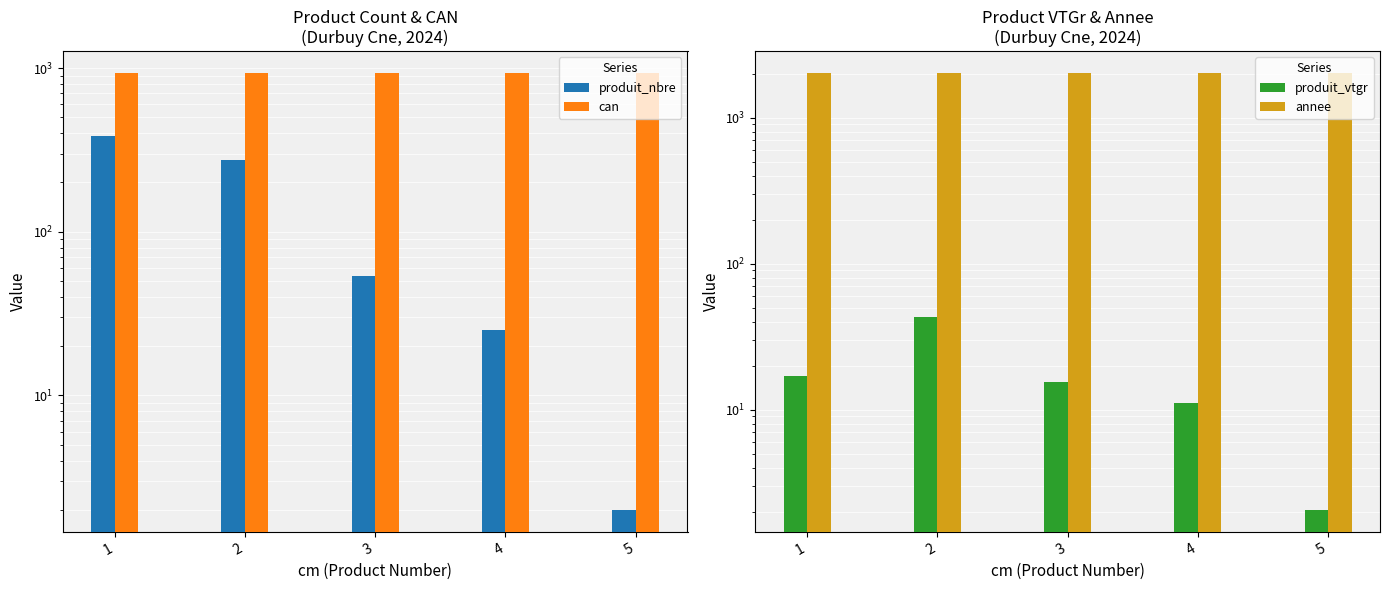

Rank the series by their maximum value, from lowest to highest.

produit_vtgr, produit_nbre, can, annee